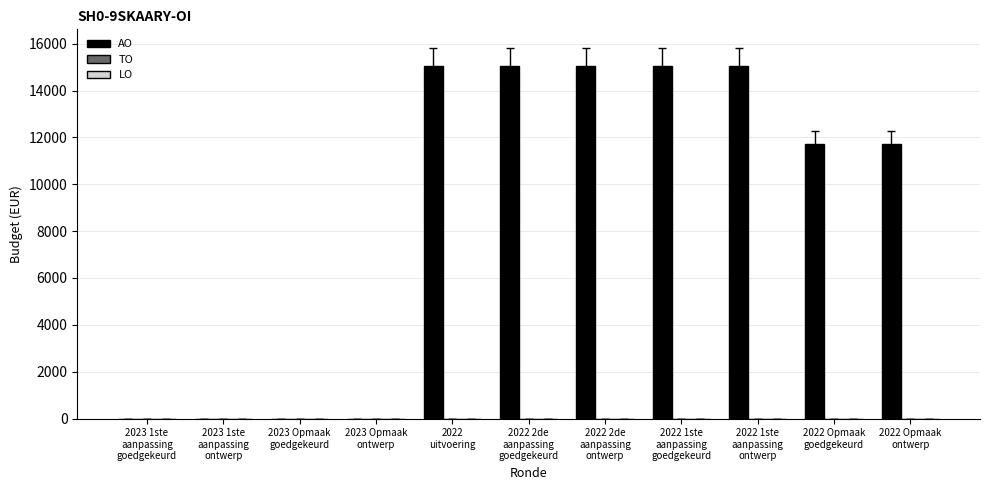

What is the sum of all values?

98735